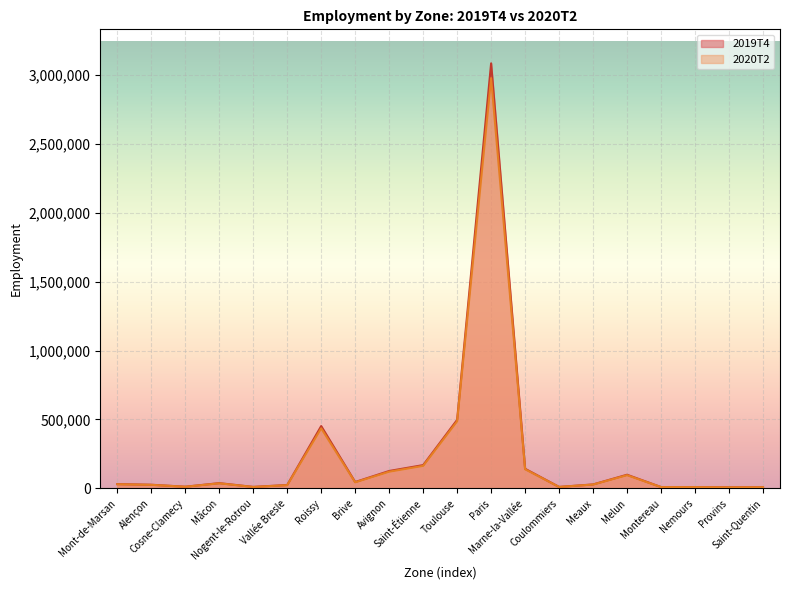

At which category is the sum across all series the highest?

Paris